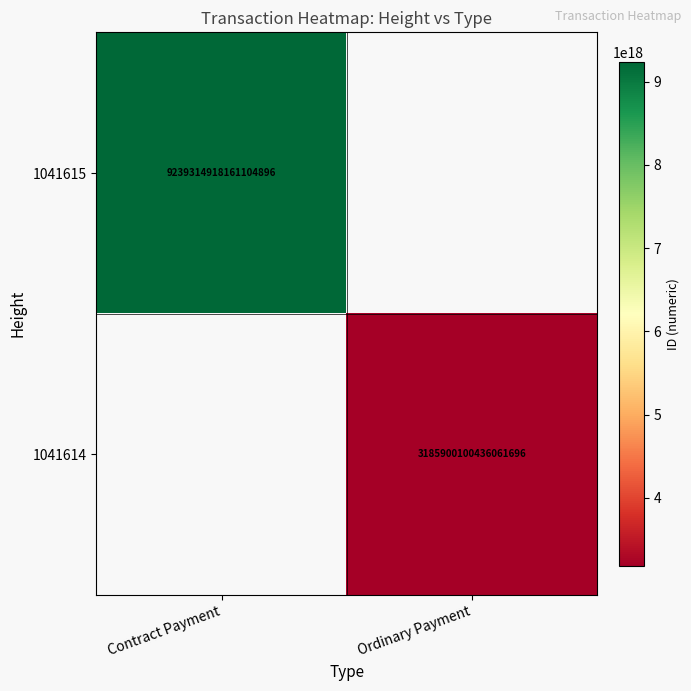

The value of 1041615 at Contract Payment is 15413736286621423616. True or false?

False